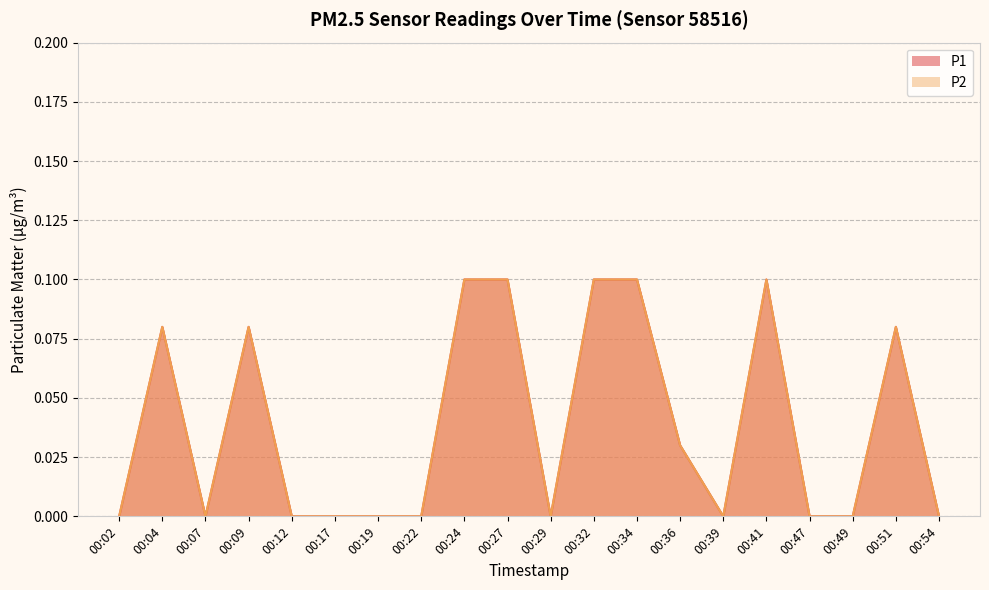

Reading left to right, what are all the values shown in this chart?

P1: 00:02=0.0	00:04=0.1	00:07=0.0	00:09=0.1	00:12=0.0	00:17=0.0	00:19=0.0	00:22=0.0	00:24=0.1	00:27=0.1	00:29=0.0	00:32=0.1	00:34=0.1	00:36=0.0	00:39=0.0	00:41=0.1	00:47=0.0	00:49=0.0	00:51=0.1	00:54=0.0
P2: 00:02=0.0	00:04=0.1	00:07=0.0	00:09=0.1	00:12=0.0	00:17=0.0	00:19=0.0	00:22=0.0	00:24=0.1	00:27=0.1	00:29=0.0	00:32=0.1	00:34=0.1	00:36=0.0	00:39=0.0	00:41=0.1	00:47=0.0	00:49=0.0	00:51=0.1	00:54=0.0